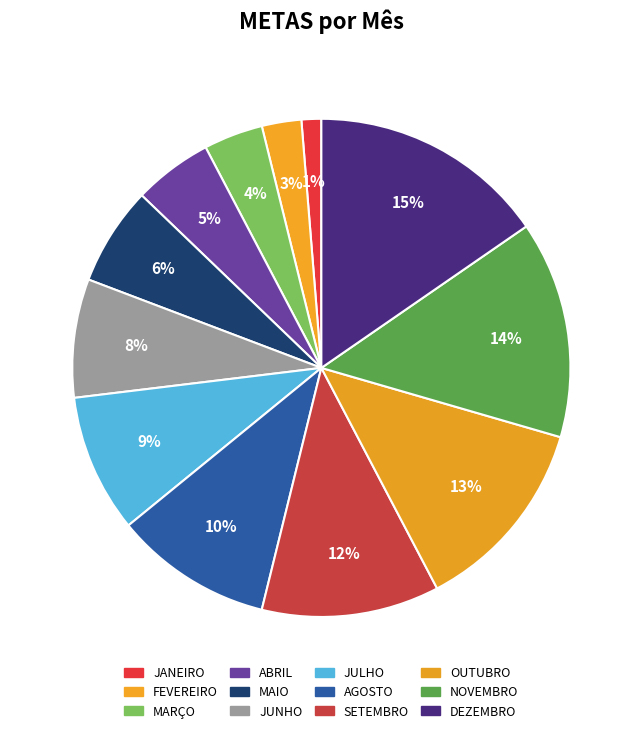

Rank the categories by value from highest to lowest.

DEZEMBRO, NOVEMBRO, OUTUBRO, SETEMBRO, AGOSTO, JULHO, JUNHO, MAIO, ABRIL, MARÇO, FEVEREIRO, JANEIRO